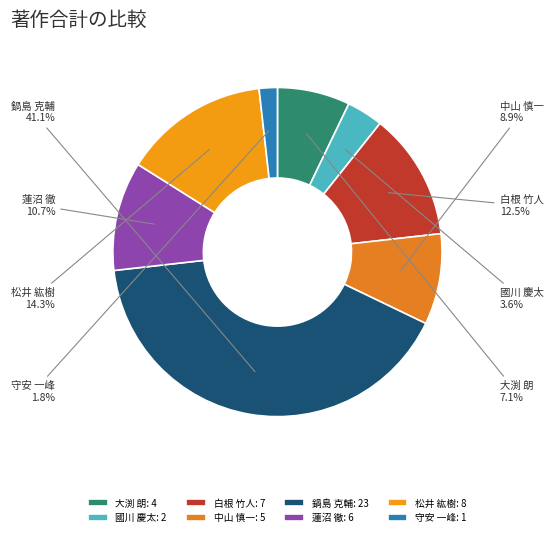

The 白根 竹人 slice represents 18% of the pie. True or false?

False